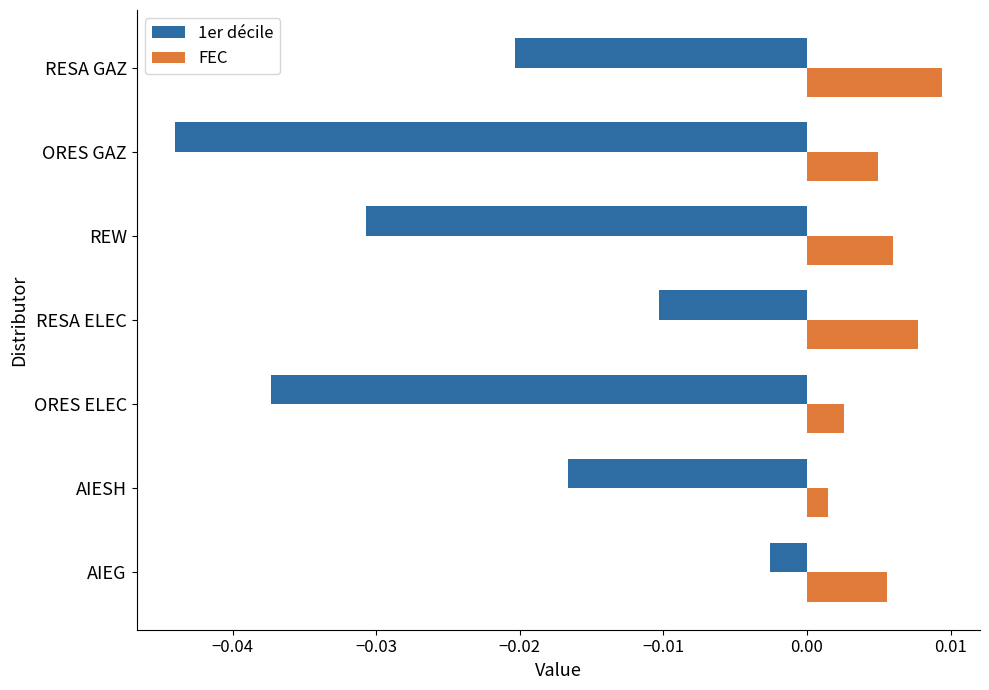

Which series has the widest spread of values?

1er décile